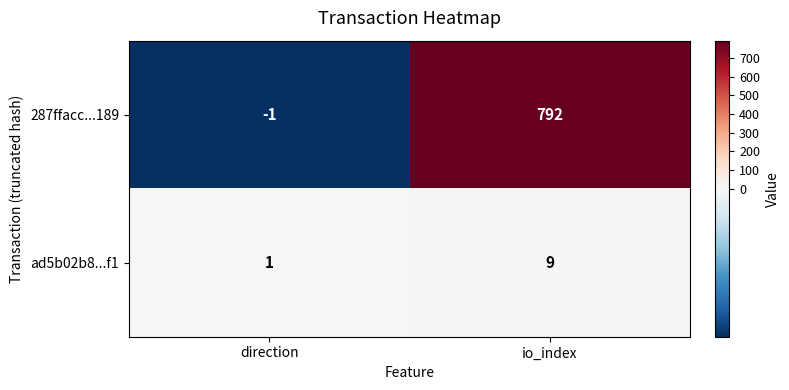

The value of ad5b02b8...f1 at direction is 0. True or false?

False